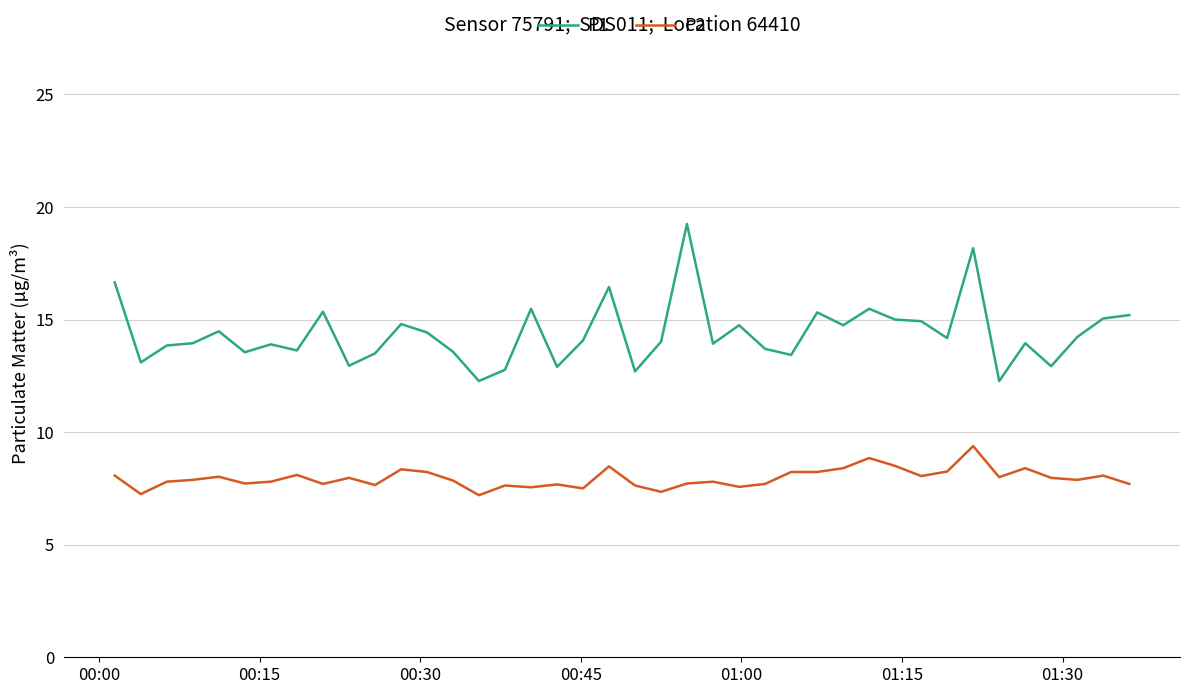

True or false: P2 and P1 intersect in this chart.

False